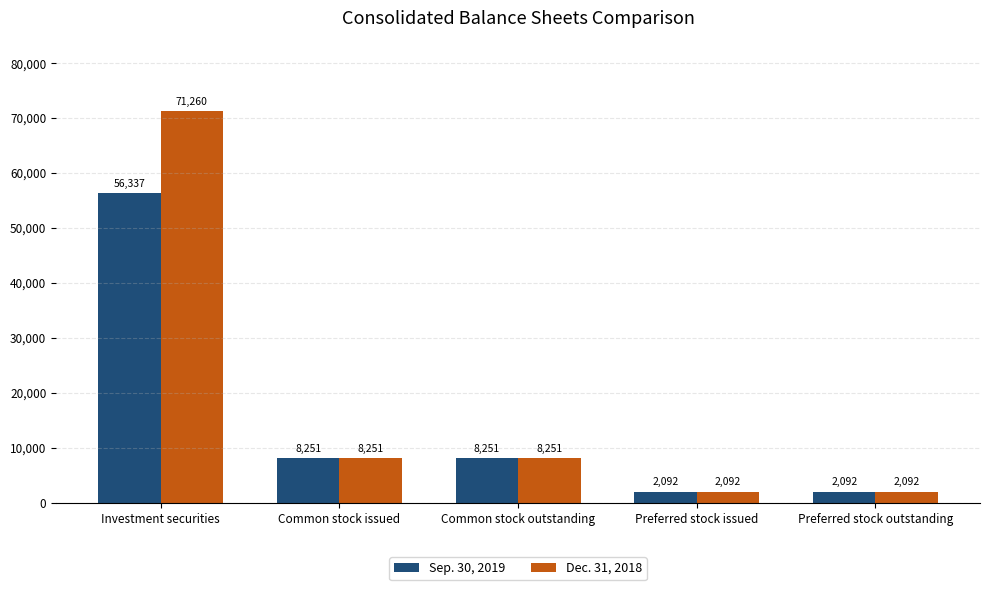

The Dec. 31, 2018 series shows 12525 at Common stock outstanding. True or false?

False